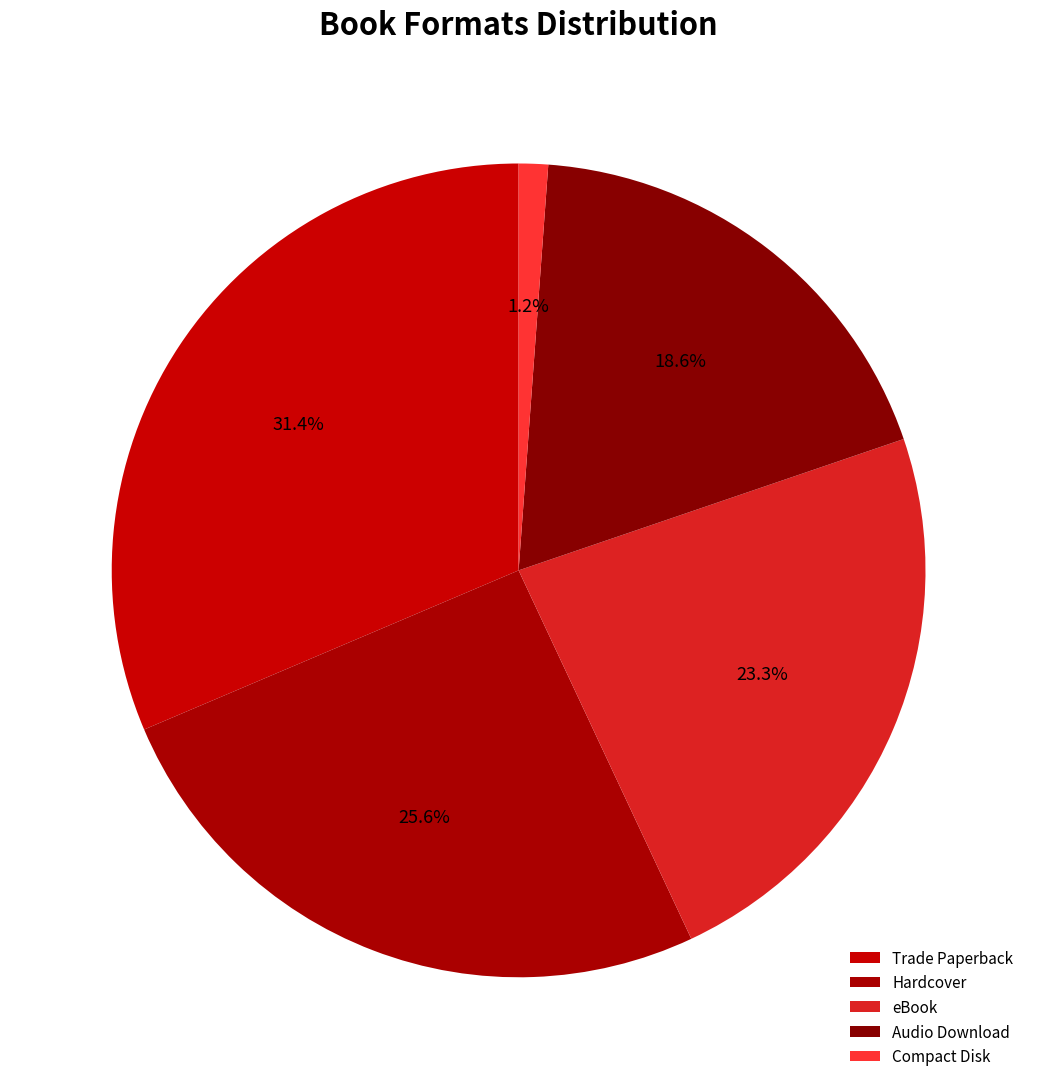

Which has a higher value, Audio Download or Trade Paperback?

Trade Paperback